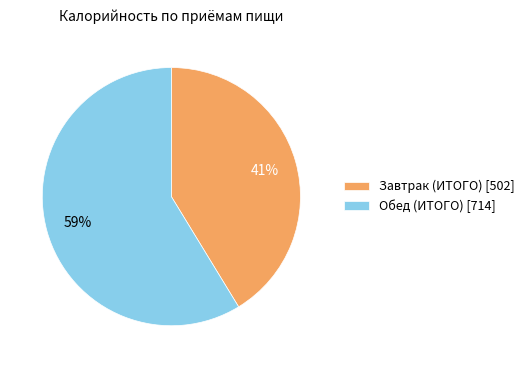

How many slices are in this pie chart?

2